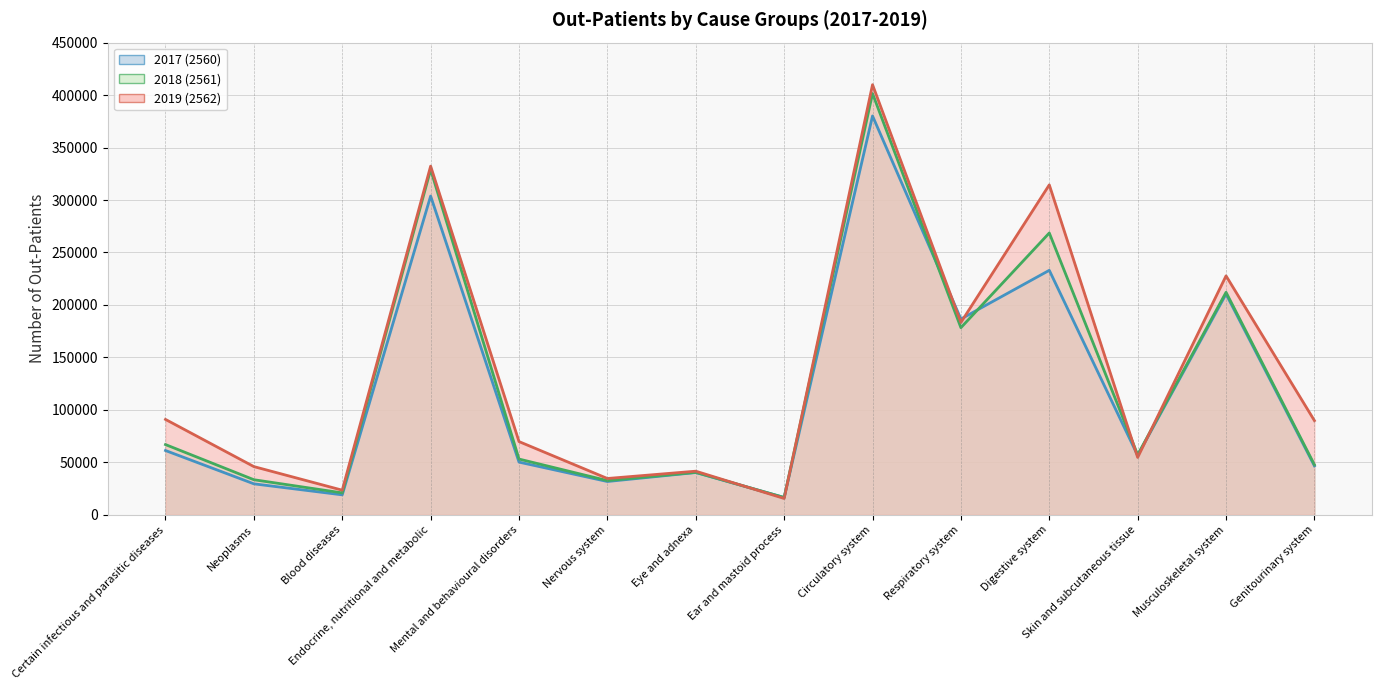

Which series has the widest spread of values?

2019 (2562)